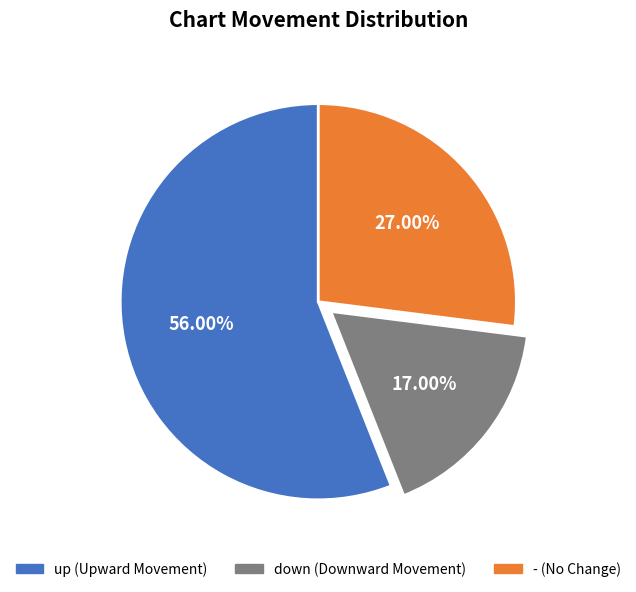

Is it true that down is 17% of the pie?

True